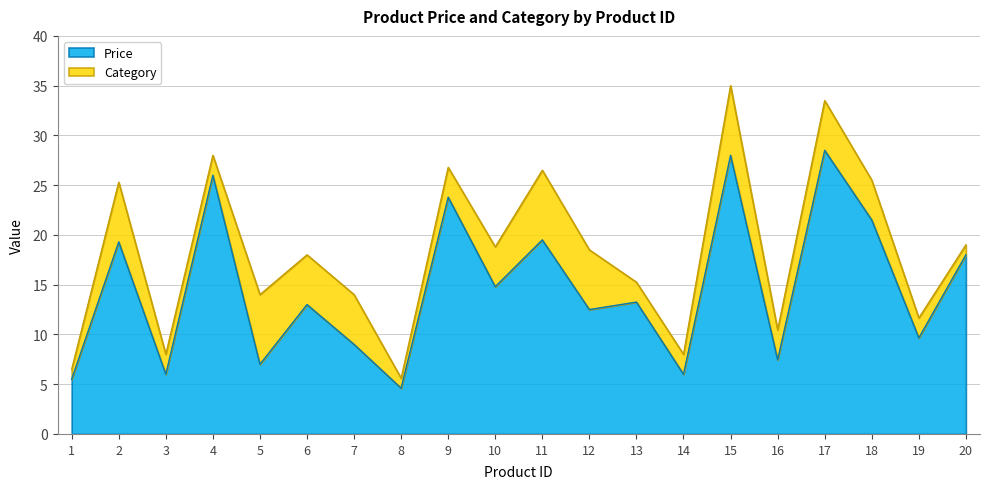

What is the sum of the values at 1 and 18?

27.0